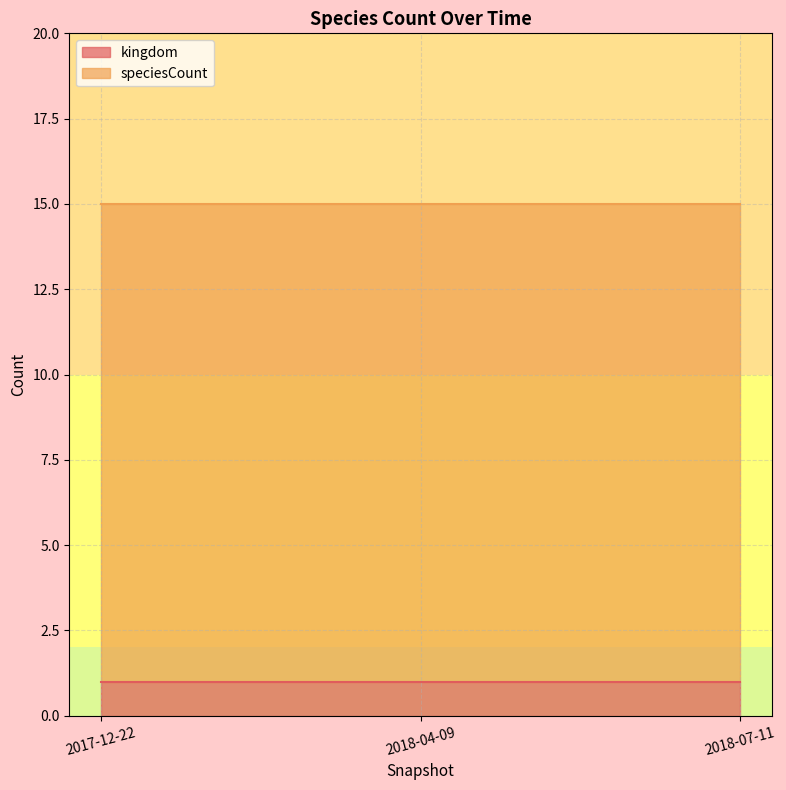

Which has a higher value, 2018-07-11 or 2017-12-22?

2018-07-11